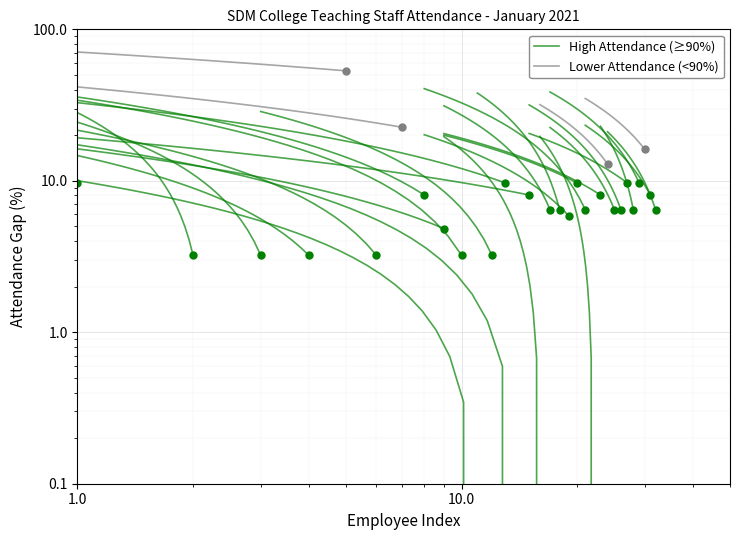

The value of High Attendance (≥90%) at 1.0 is 29.3. True or false?

True